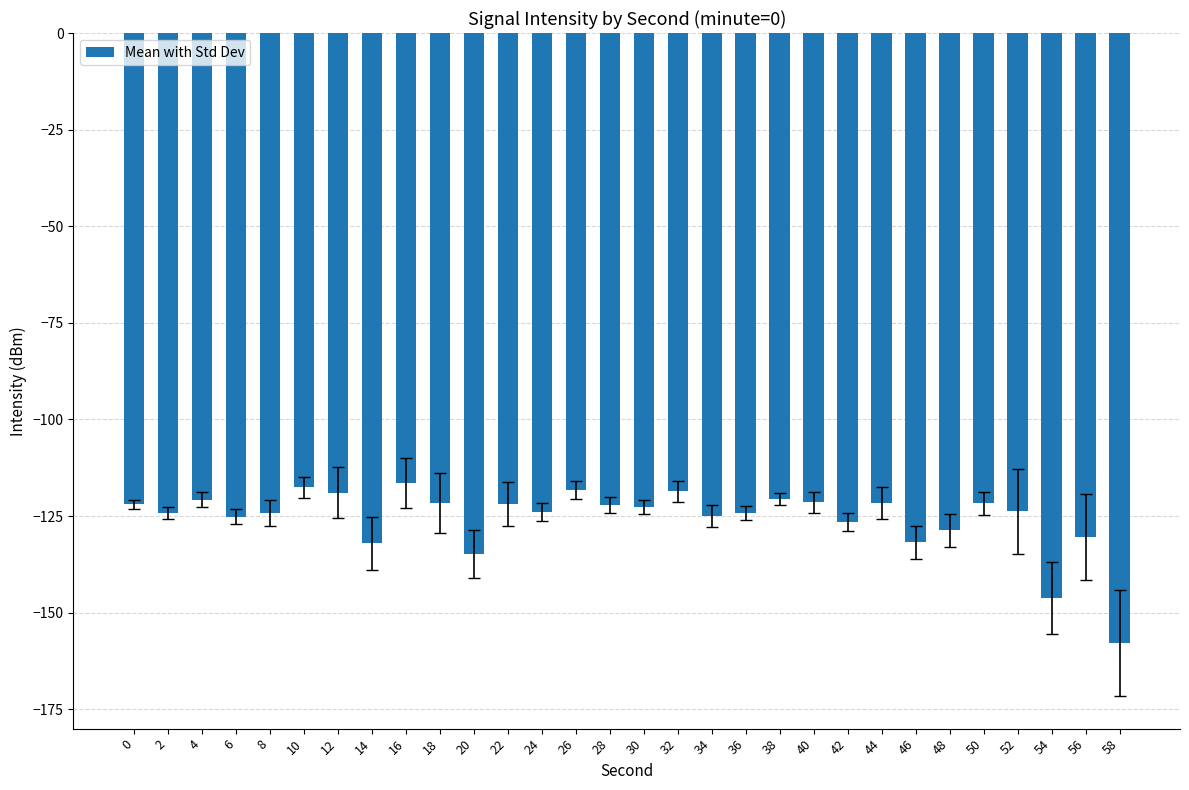

Does the chart contain any negative values?

Yes